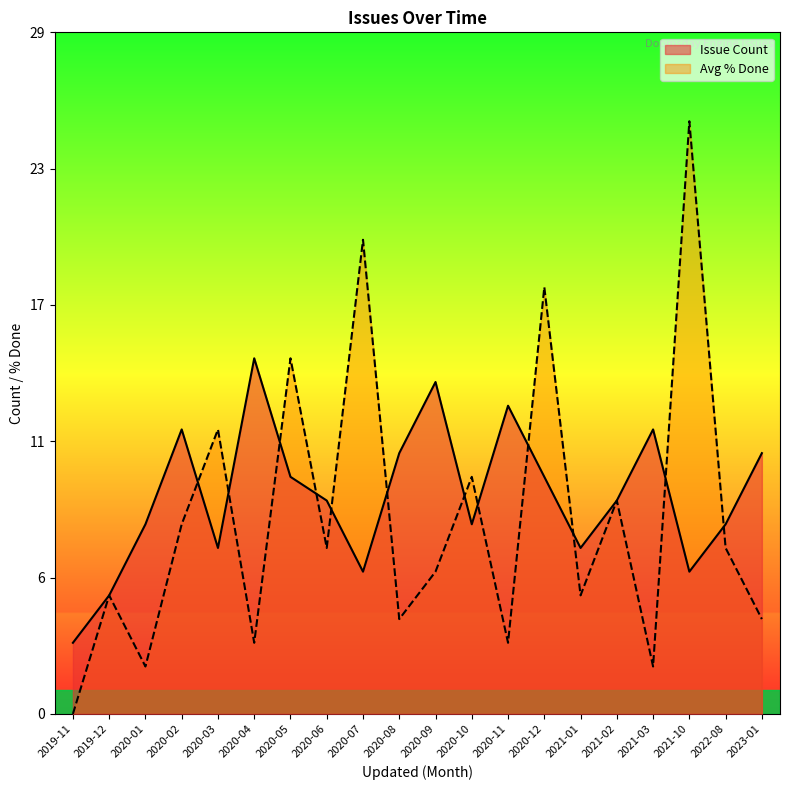

Which series has the largest range (max minus min)?

Avg % Done